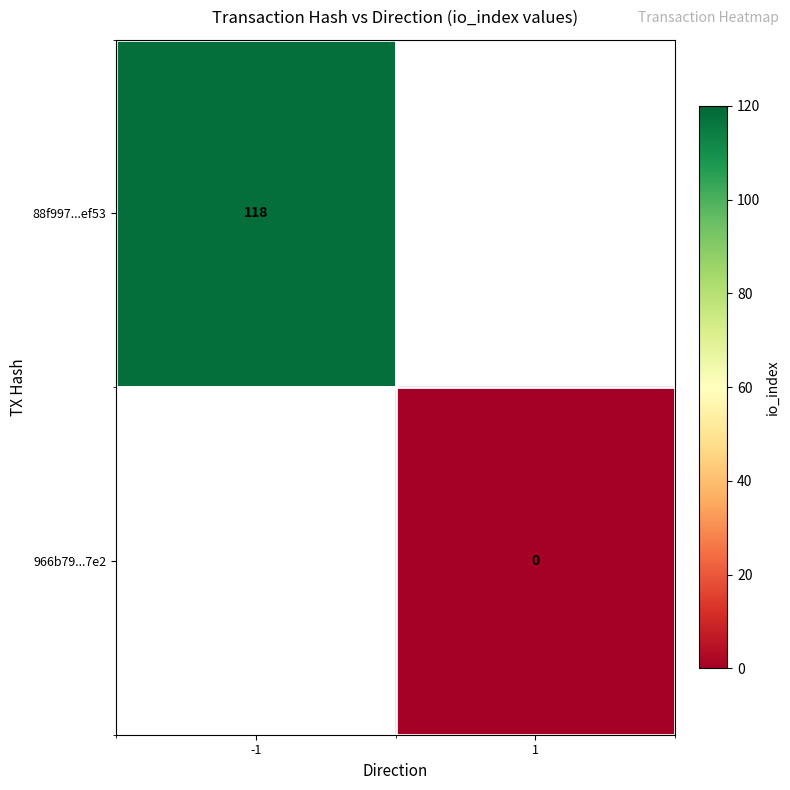

True or false: 88f997...ef53 has a value of 168 at -1.

False